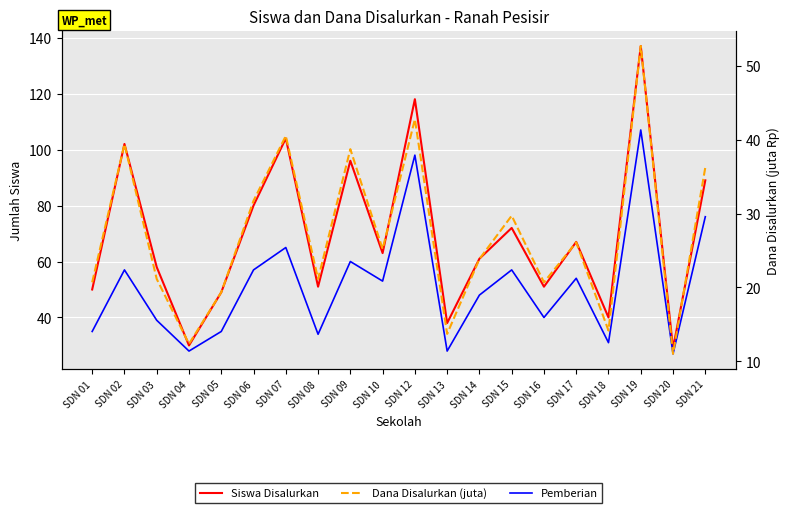

At SDN 18, list the series in order from smallest to largest.

Dana Disalurkan (juta), Pemberian, Siswa Disalurkan